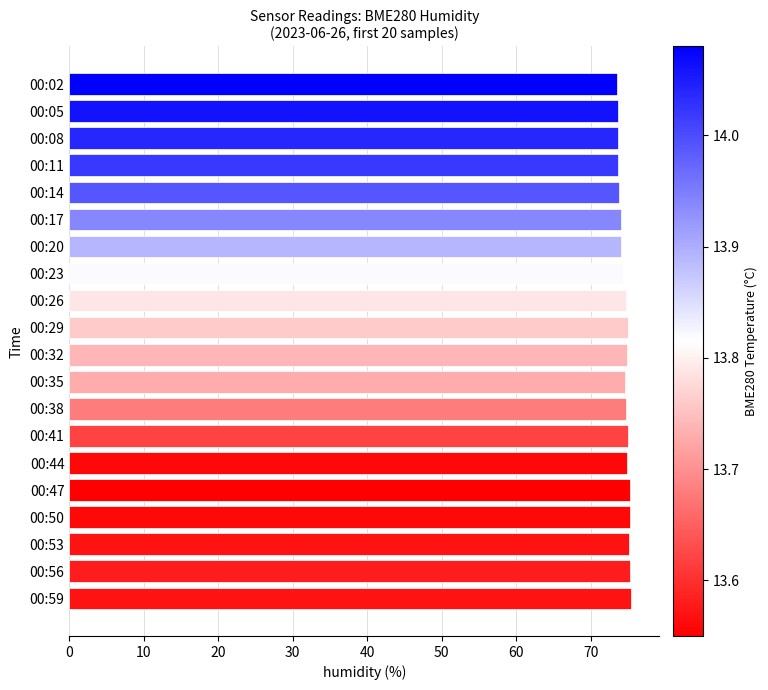

What is the average value?

74.5